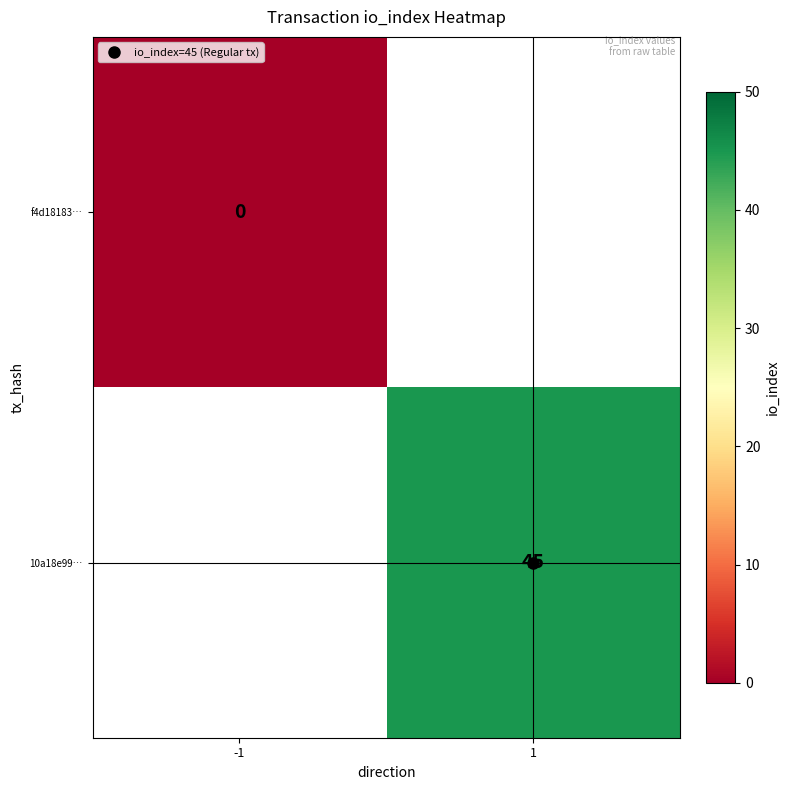

Rank the series by their average value, from lowest to highest.

f4d18183…, 10a18e99…